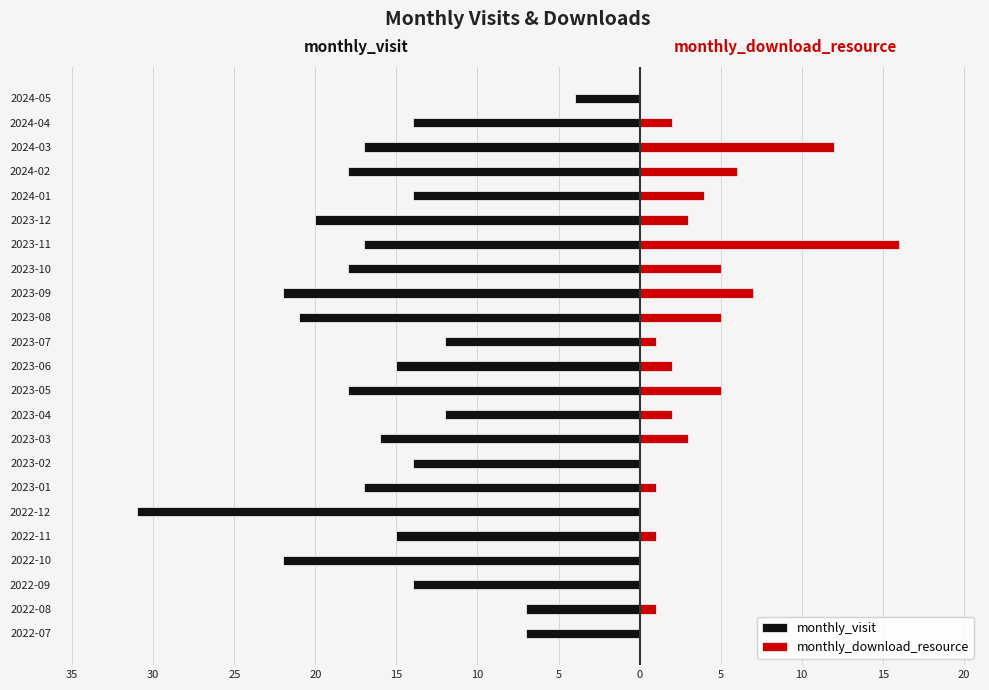

The value of monthly_visit at 2024-04 is -19. True or false?

False